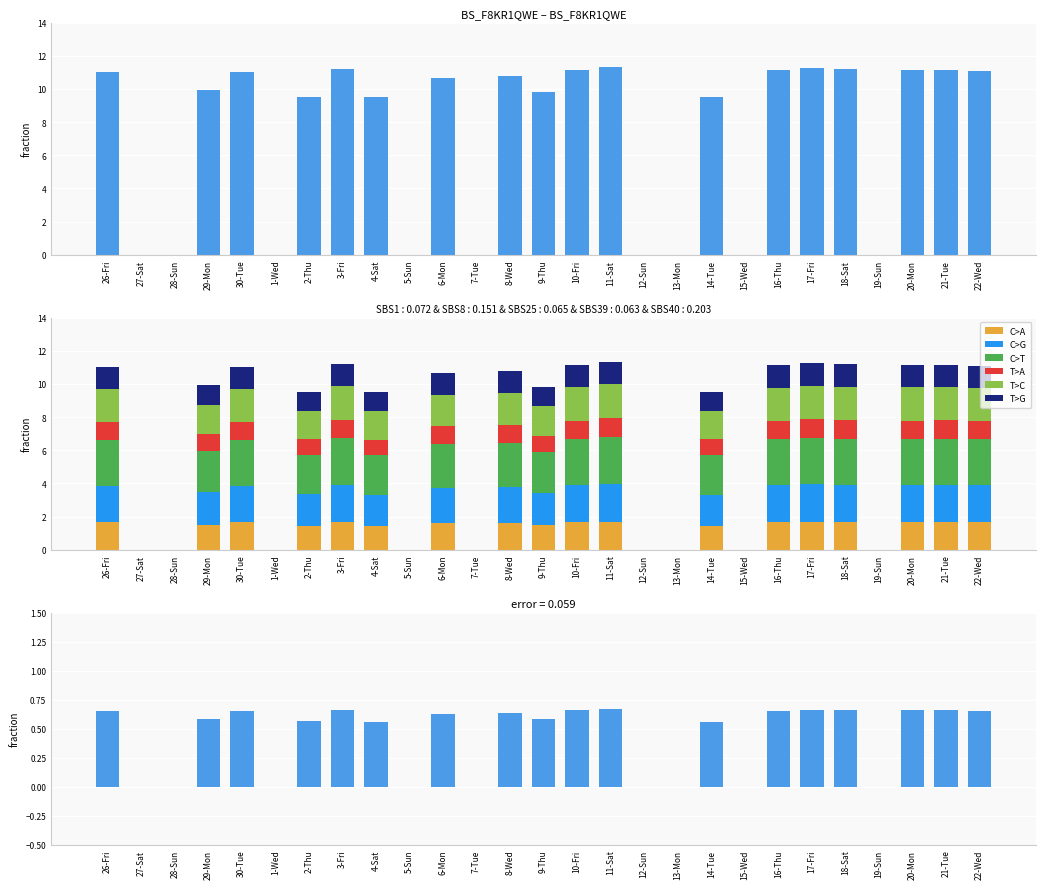

What is the label of the 14th bar from the right?

9-Thu